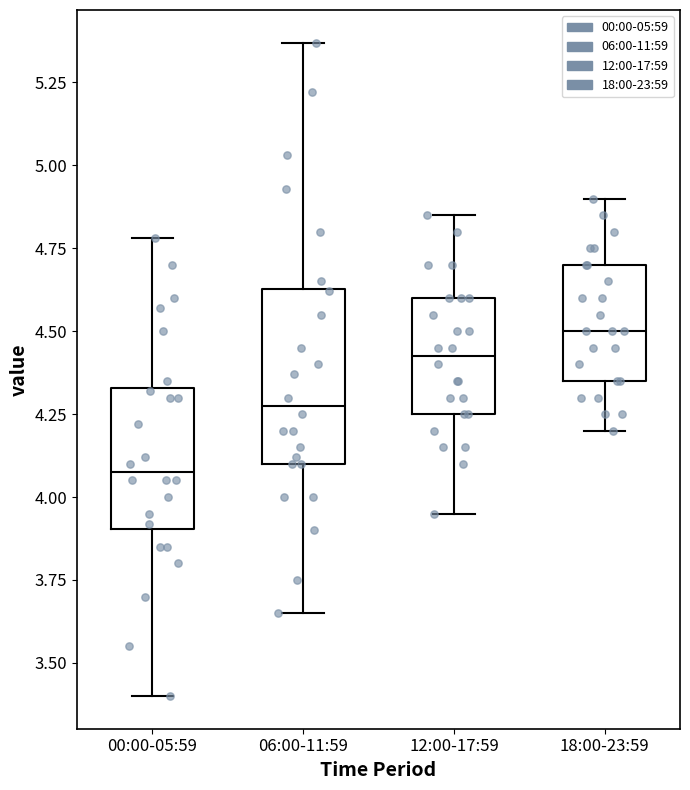

Reading left to right, read every box against the y-axis: the position of its median line, the range the box covers, and the ends of its whiskers. The values are not printed on the chart, so give them approximately, as read against the axis.

00:00-05:59: median 4.10, box 3.90 to 4.35, whiskers 3.40 to 4.80
06:00-11:59: median 4.30, box 4.10 to 4.65, whiskers 3.65 to 5.35
12:00-17:59: median 4.45, box 4.25 to 4.60, whiskers 3.95 to 4.85
18:00-23:59: median 4.50, box 4.35 to 4.70, whiskers 4.20 to 4.90